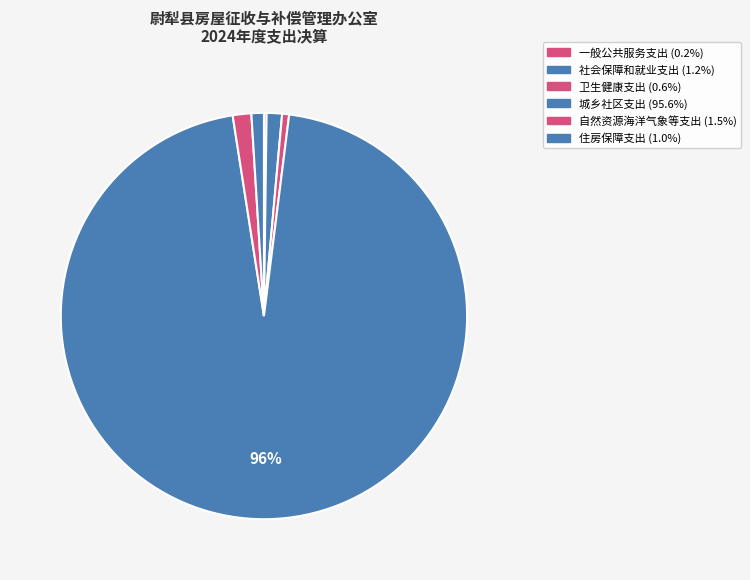

What percentage do 住房保障支出 and 城乡社区支出 together represent?

96.5%